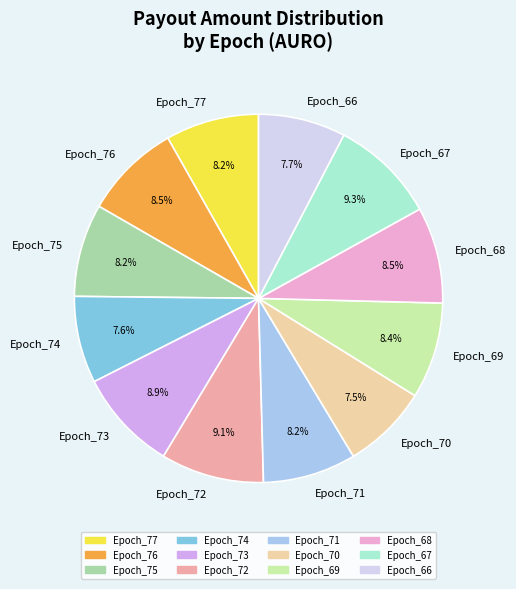

To the nearest percent, what is the difference between the Epoch_67 and Epoch_69 slice percentages?

1%